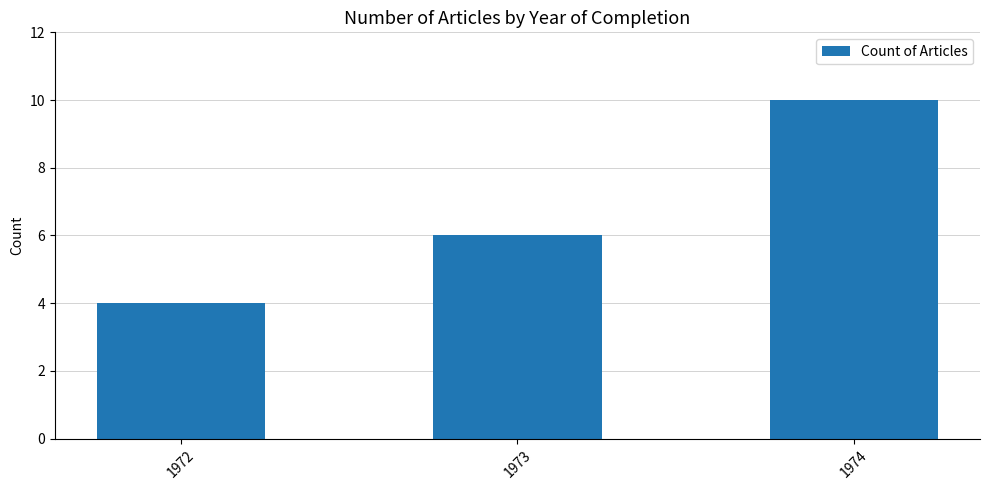

At which category does the chart reach its minimum across all series?

1972